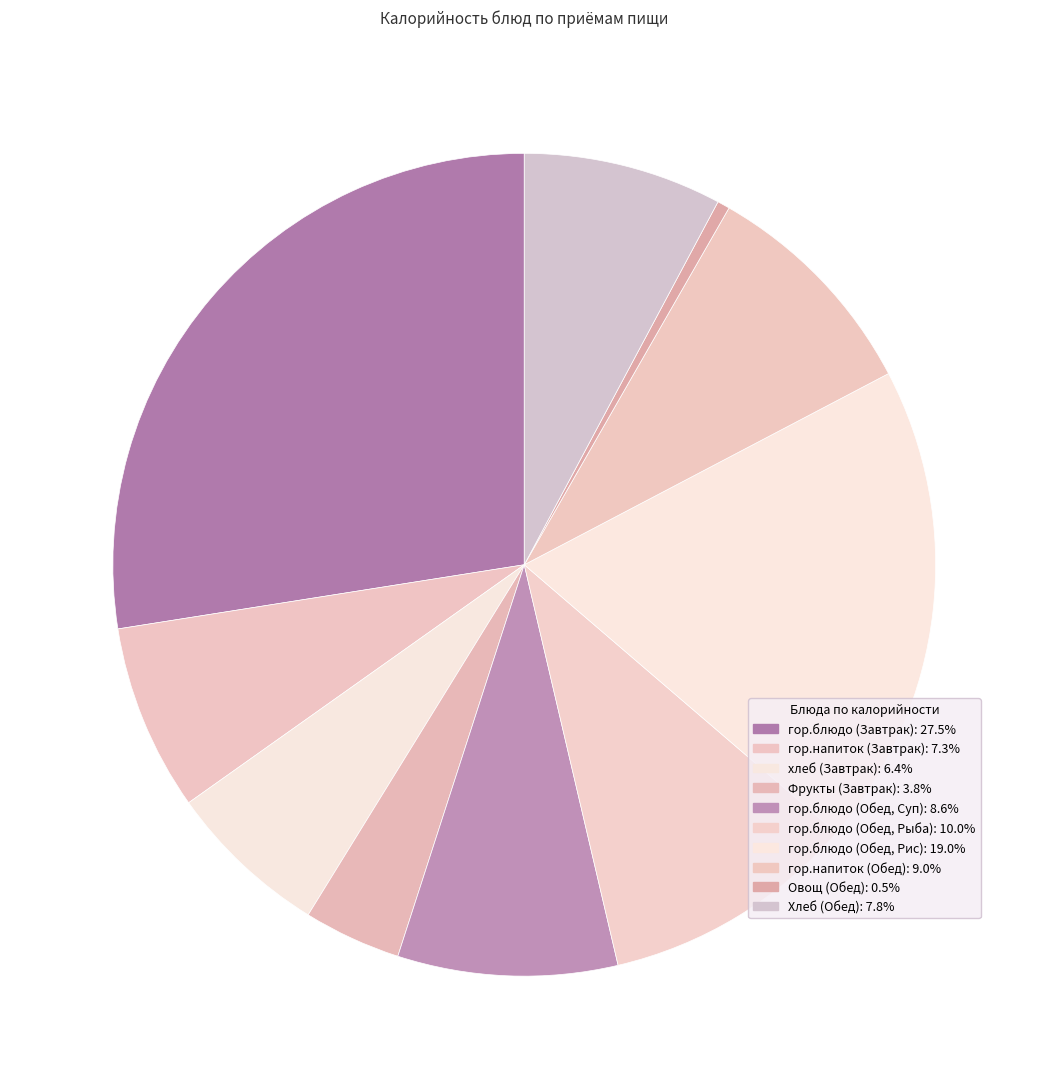

To the nearest percent, what portion does гор.блюдо (Обед, Рыба) represent?

10%